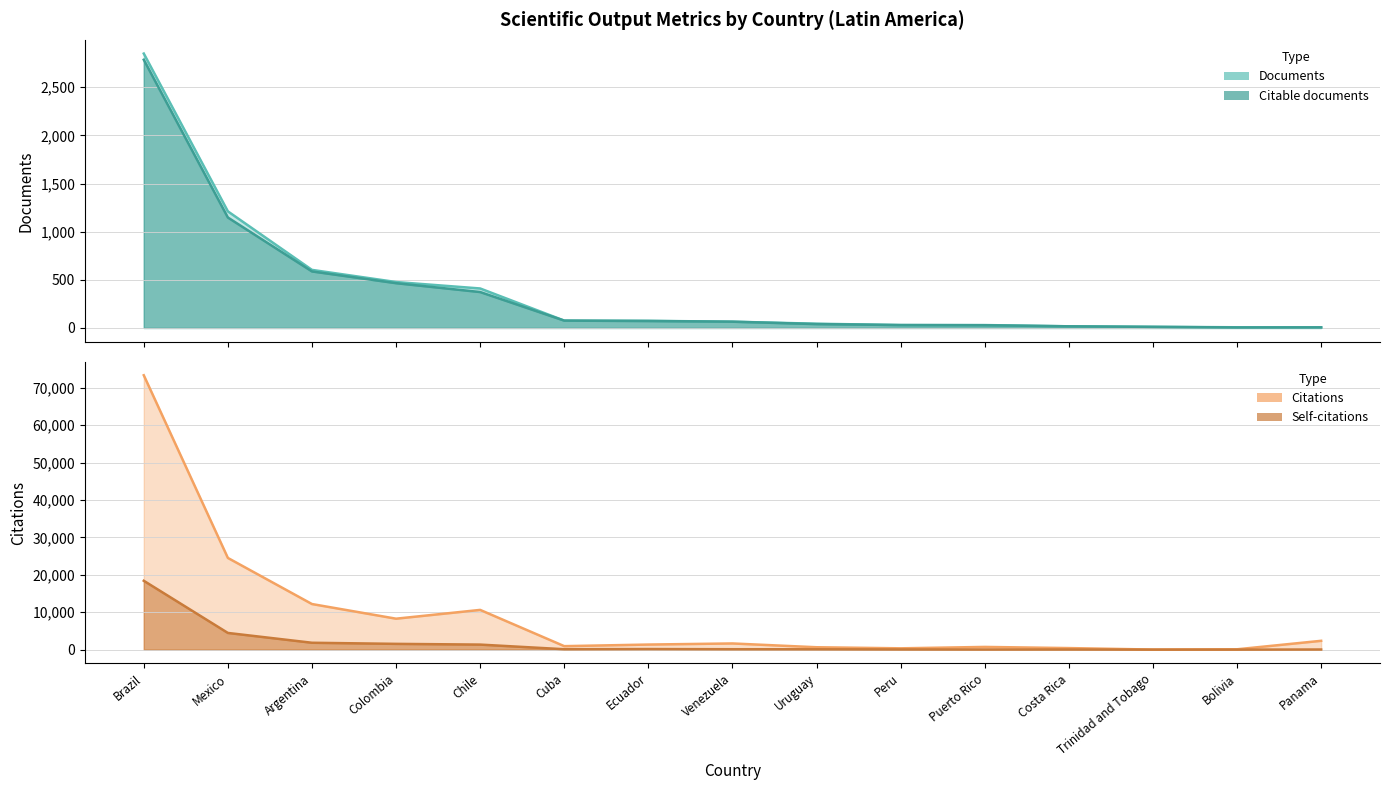

Reading left to right, list all the values displayed in this chart.

Documents: 2850	1211	603	477	410	76	74	65	44	30	30	17	12	7	6
Citable documents: 2786	1147	587	465	373	76	72	65	40	30	28	17	11	5	6
Citations: 73317	24503	12185	8271	10618	931	1359	1653	640	353	726	417	21	93	2359
Self-citations: 18403	4463	1840	1544	1349	111	157	110	95	46	23	30	1	4	35